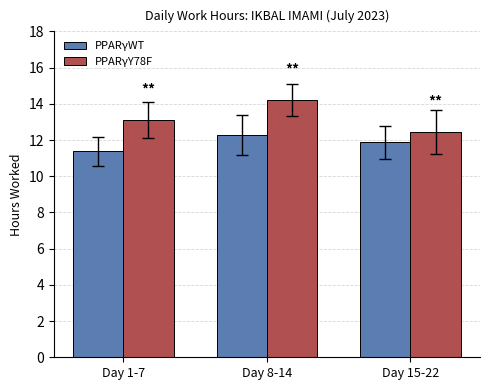

Which category has the highest value in the PPARγWT series?

Day 8-14